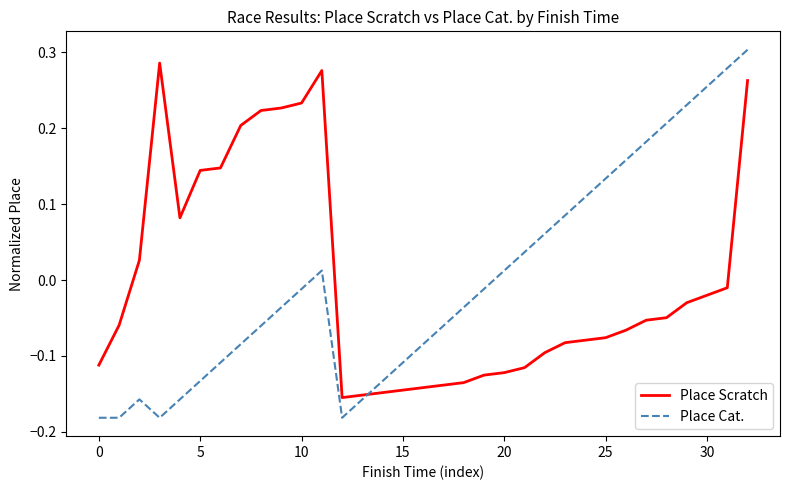

What is the difference between the maximum and minimum values in the Place Scratch series?

0.4